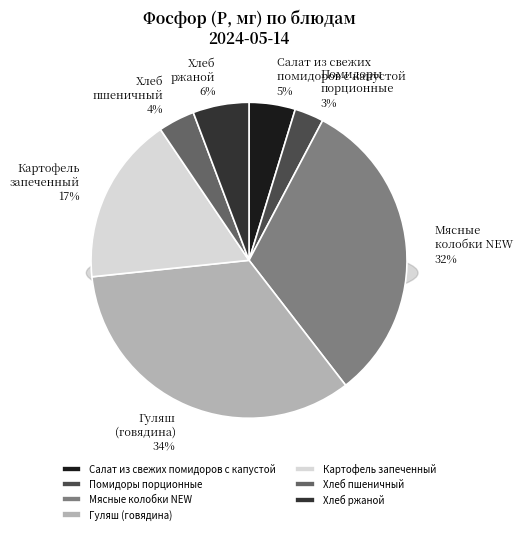

To the nearest percent, what percentage of the pie is Картофель
запеченный?

17%